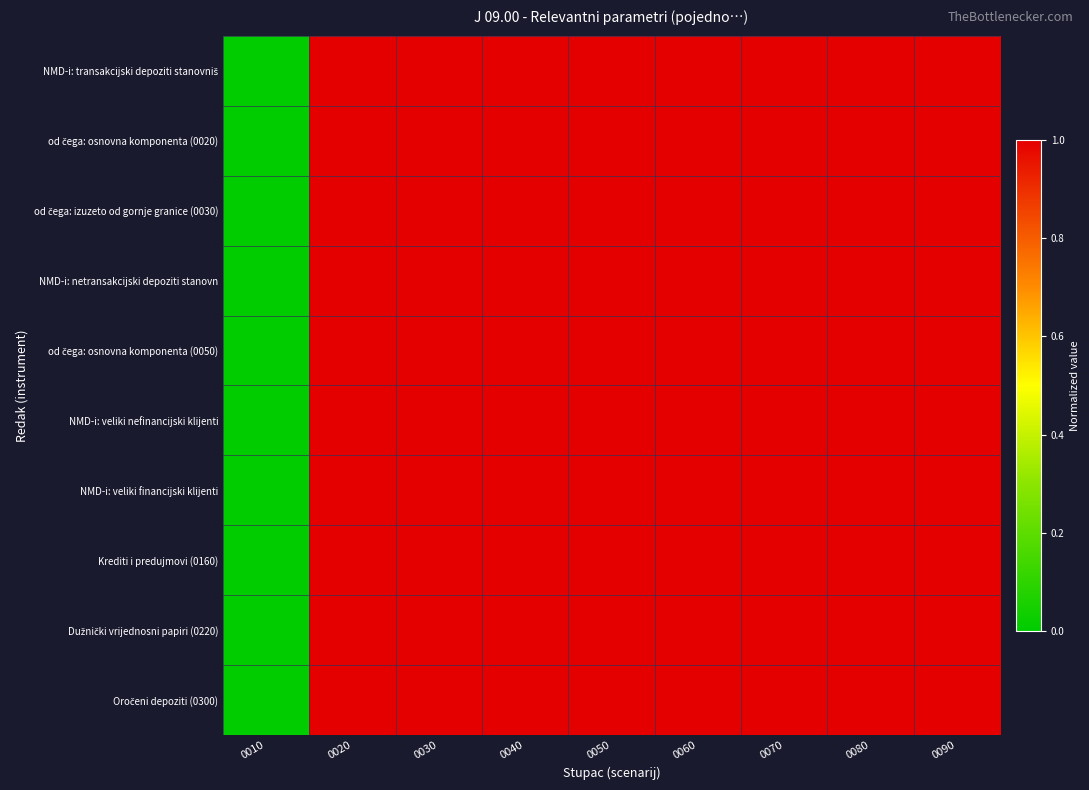

At 0010, list the series in order from largest to smallest.

NMD-i: transakcijski depoziti stanovniš, od čega: osnovna komponenta (0020), od čega: izuzeto od gornje granice (0030), NMD-i: netransakcijski depoziti stanovn, od čega: osnovna komponenta (0050), NMD-i: veliki nefinancijski klijenti, NMD-i: veliki financijski klijenti, Krediti i predujmovi (0160), Dužnički vrijednosni papiri (0220), Oročeni depoziti (0300)